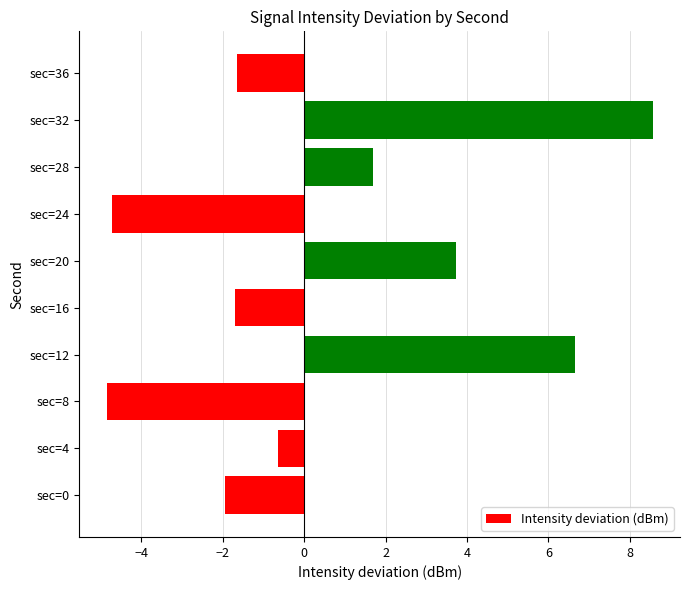

What is the difference between the maximum and minimum values?

13.4